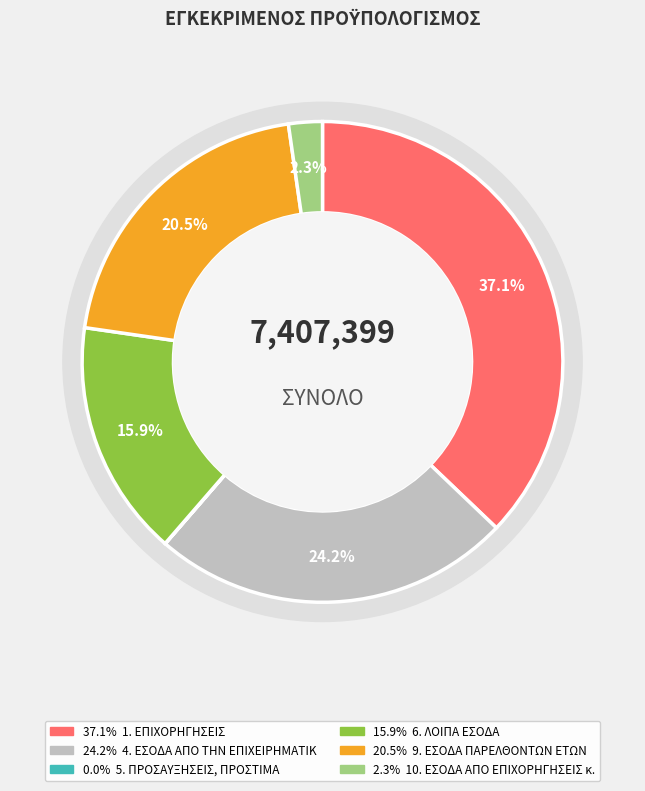

Combined, do 6. ΛΟΙΠΑ ΕΣΟΔΑ and 9. ΕΣΟΔΑ ΠΑΡΕΛΘΟΝΤΩΝ ΕΤΩΝ account for over 50%?

No